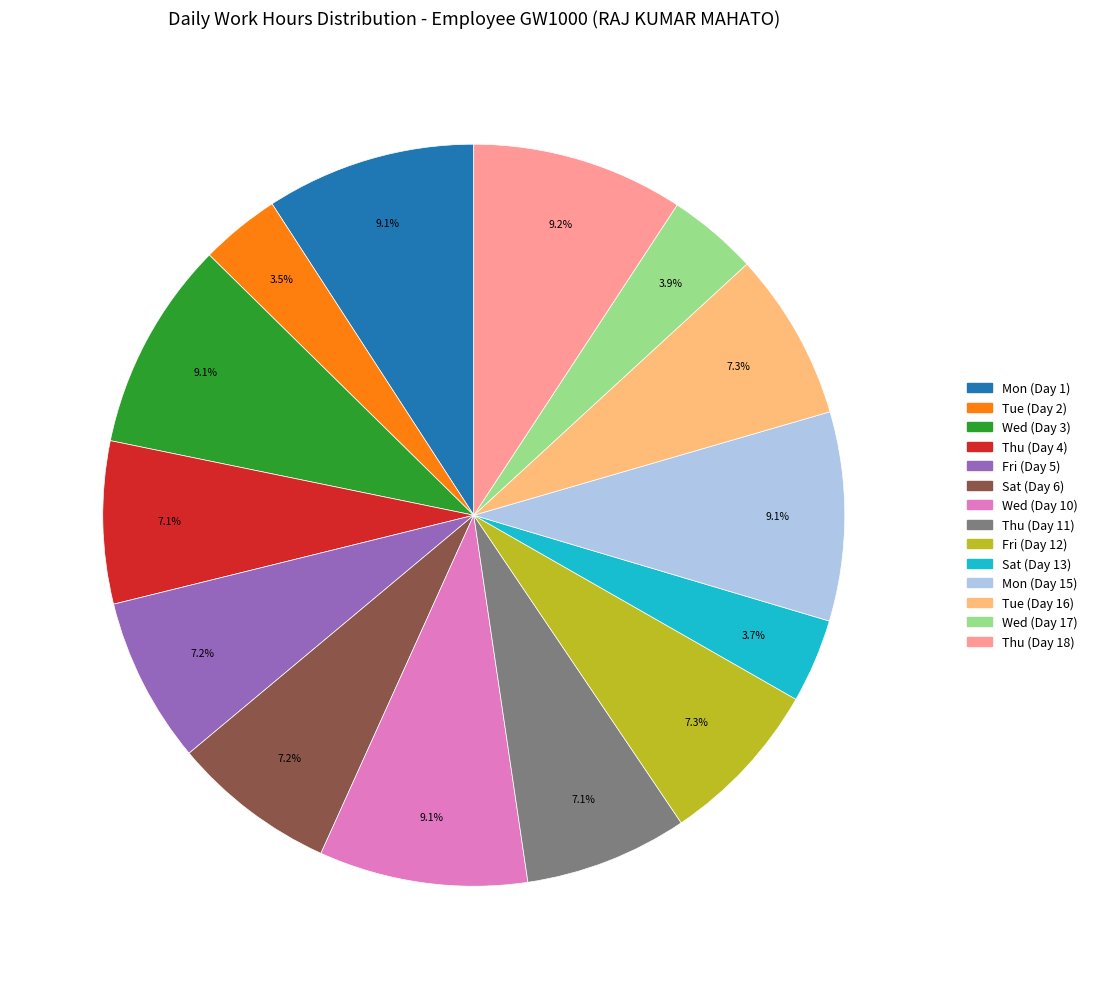

How many segments does this pie chart have?

14